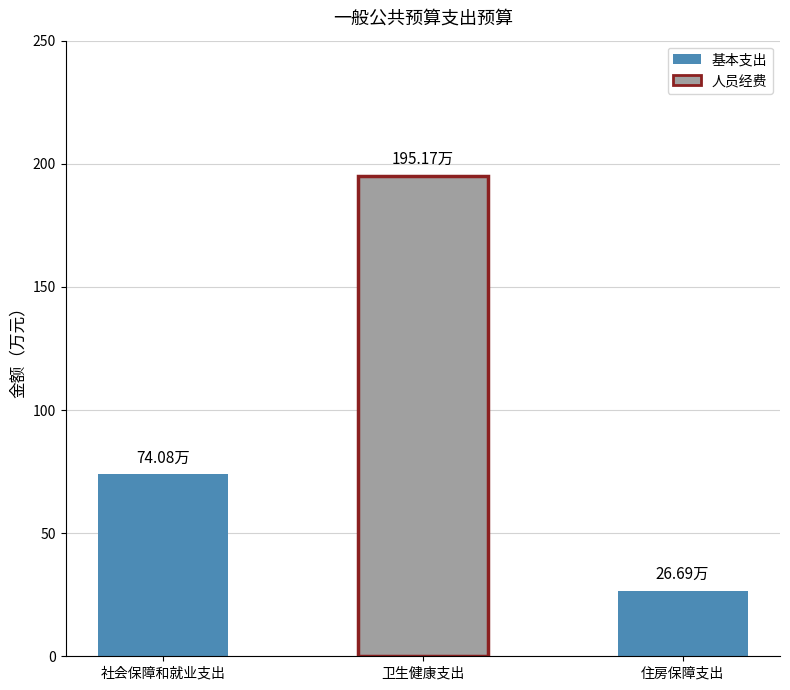

The chart shows a value of 38.7 at 社会保障和就业支出. True or false?

False